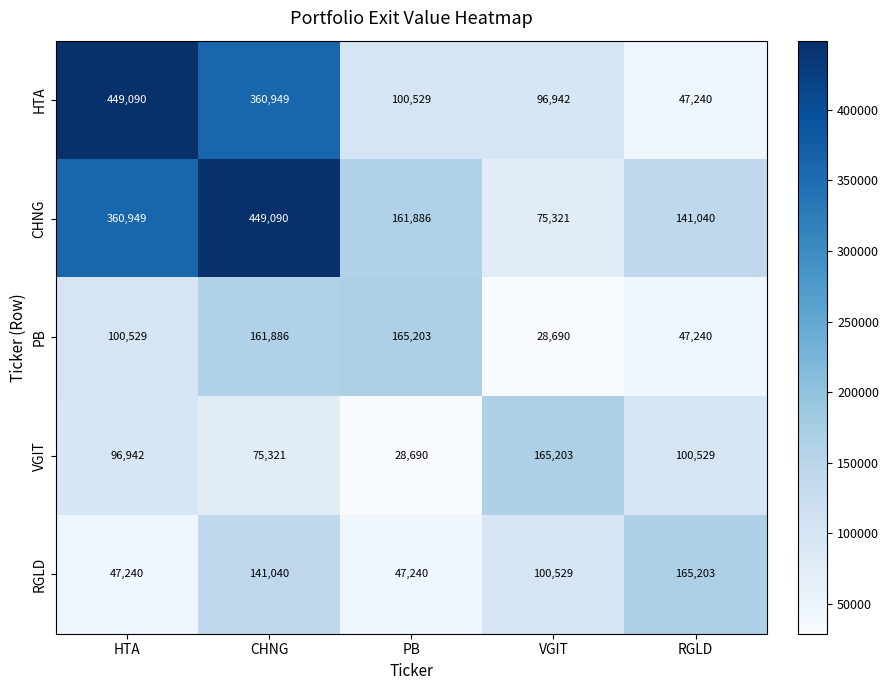

How many series are shown in this chart?

5